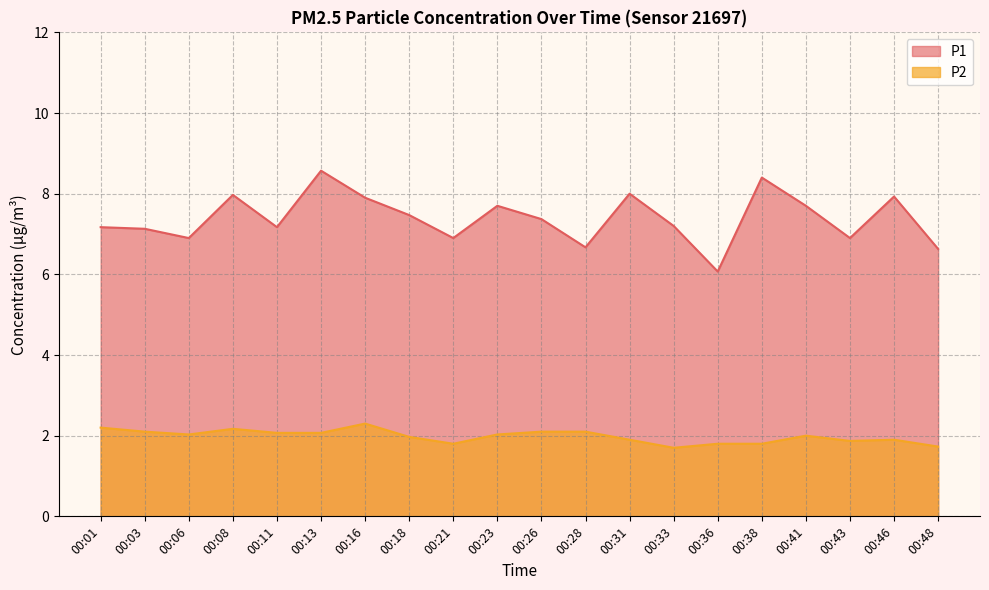

Where is the first local maximum for P1?

00:08